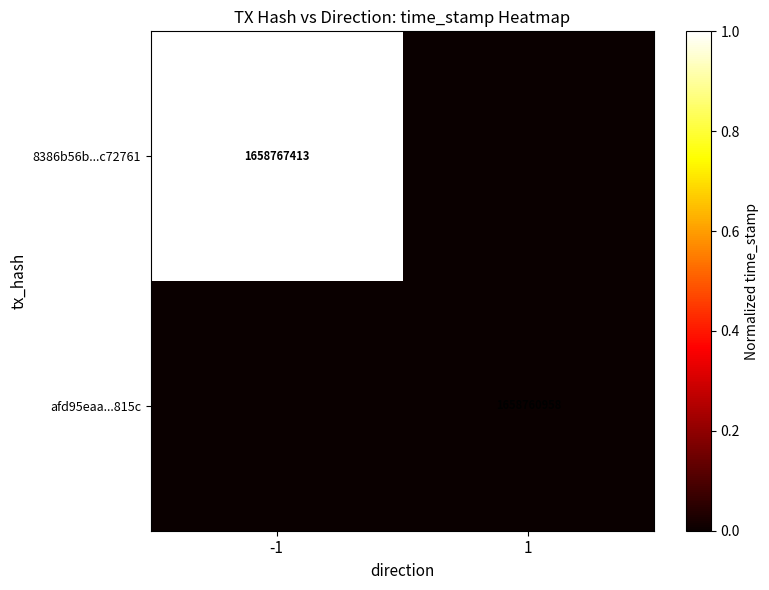

Is it true that 8386b56b...c72761 equals 1658767413 at -1?

True